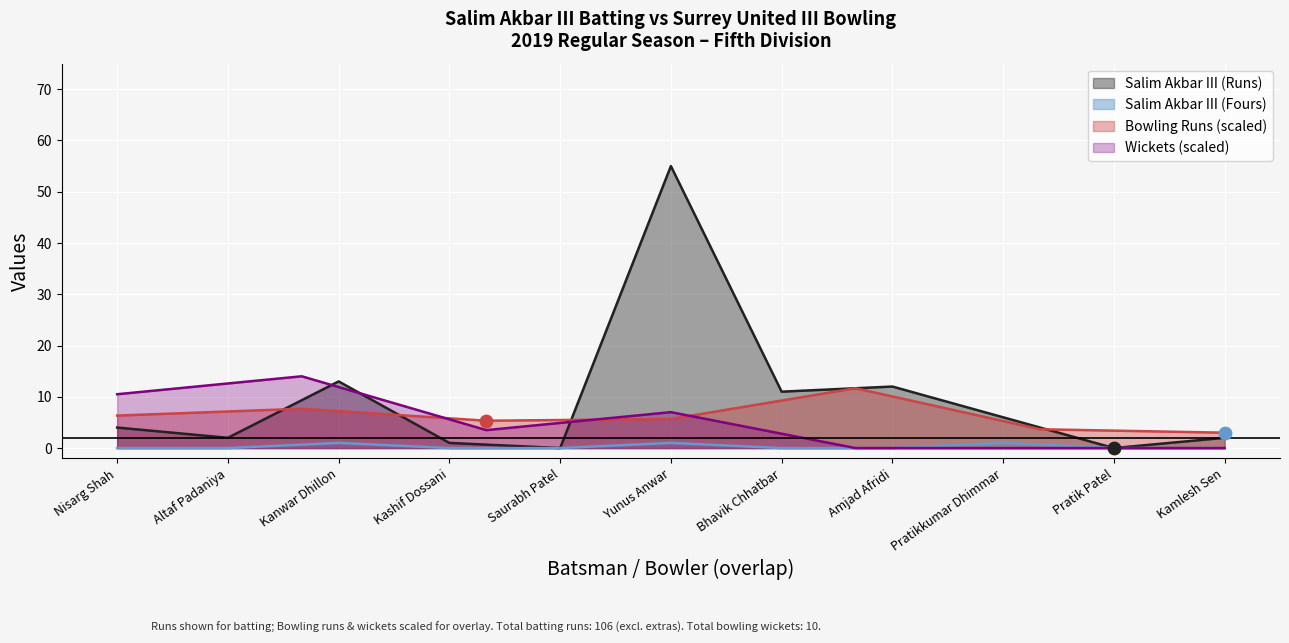

Is it true that Salim Akbar III (Runs) equals 6 at Pratikkumar Dhimmar?

True